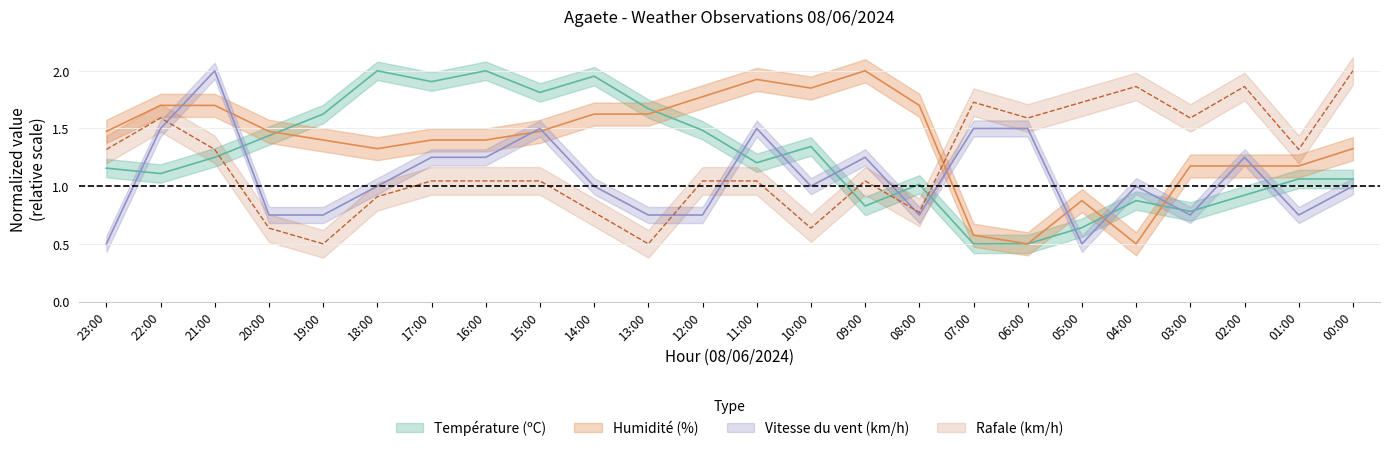

List the labels in order of Vitesse du vent (km/h) value, largest first.

21:00, 22:00, 15:00, 11:00, 07:00, 06:00, 17:00, 16:00, 09:00, 02:00, 18:00, 14:00, 10:00, 04:00, 00:00, 20:00, 19:00, 13:00, 12:00, 08:00, 03:00, 01:00, 23:00, 05:00